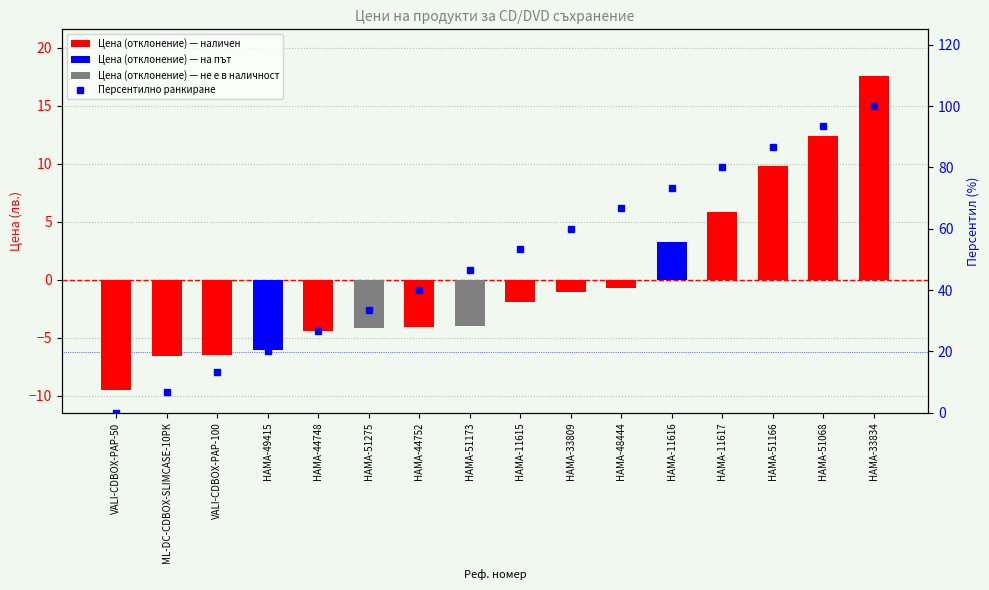

The value of Персентилно ранкиране at HAMA-11615 is 53.3. True or false?

True